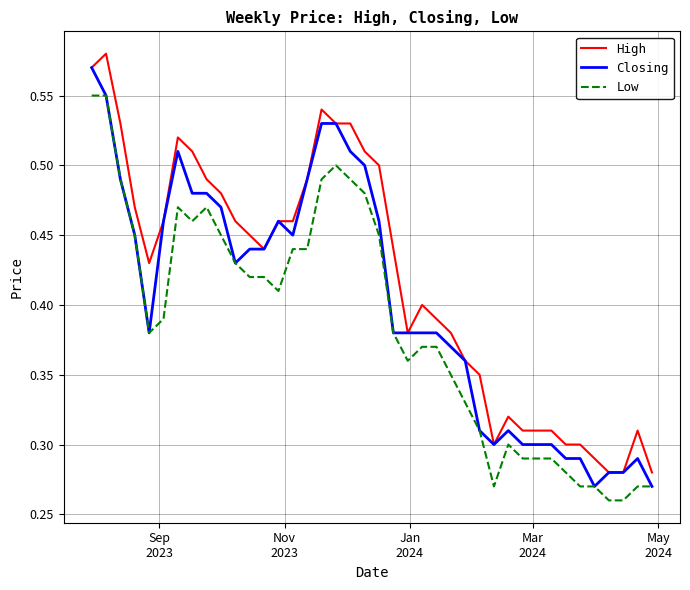

True or false: High and Low cross at least once.

False